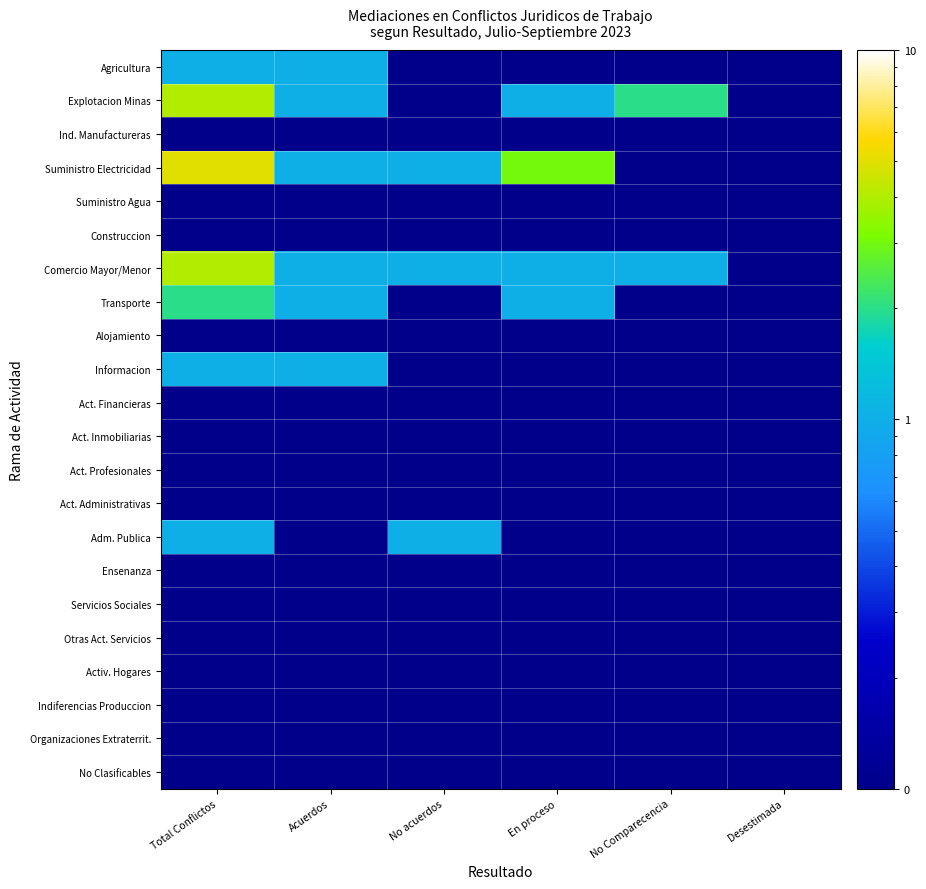

Reading right to left, list all the values displayed in this chart.

Agricultura: Desestimada=0.1	No Comparecencia=0.1	En proceso=0.1	No acuerdos=0.1	Acuerdos=1.0	Total Conflictos=1.0
Explotacion Minas: Desestimada=0.1	No Comparecencia=2.0	En proceso=1.0	No acuerdos=0.1	Acuerdos=1.0	Total Conflictos=4.0
Ind. Manufactureras: Desestimada=0.1	No Comparecencia=0.1	En proceso=0.1	No acuerdos=0.1	Acuerdos=0.1	Total Conflictos=0.1
Suministro Electricidad: Desestimada=0.1	No Comparecencia=0.1	En proceso=3.0	No acuerdos=1.0	Acuerdos=1.0	Total Conflictos=5.0
Suministro Agua: Desestimada=0.1	No Comparecencia=0.1	En proceso=0.1	No acuerdos=0.1	Acuerdos=0.1	Total Conflictos=0.1
Construccion: Desestimada=0.1	No Comparecencia=0.1	En proceso=0.1	No acuerdos=0.1	Acuerdos=0.1	Total Conflictos=0.1
Comercio Mayor/Menor: Desestimada=0.1	No Comparecencia=1.0	En proceso=1.0	No acuerdos=1.0	Acuerdos=1.0	Total Conflictos=4.0
Transporte: Desestimada=0.1	No Comparecencia=0.1	En proceso=1.0	No acuerdos=0.1	Acuerdos=1.0	Total Conflictos=2.0
Alojamiento: Desestimada=0.1	No Comparecencia=0.1	En proceso=0.1	No acuerdos=0.1	Acuerdos=0.1	Total Conflictos=0.1
Informacion: Desestimada=0.1	No Comparecencia=0.1	En proceso=0.1	No acuerdos=0.1	Acuerdos=1.0	Total Conflictos=1.0
Act. Financieras: Desestimada=0.1	No Comparecencia=0.1	En proceso=0.1	No acuerdos=0.1	Acuerdos=0.1	Total Conflictos=0.1
Act. Inmobiliarias: Desestimada=0.1	No Comparecencia=0.1	En proceso=0.1	No acuerdos=0.1	Acuerdos=0.1	Total Conflictos=0.1
Act. Profesionales: Desestimada=0.1	No Comparecencia=0.1	En proceso=0.1	No acuerdos=0.1	Acuerdos=0.1	Total Conflictos=0.1
Act. Administrativas: Desestimada=0.1	No Comparecencia=0.1	En proceso=0.1	No acuerdos=0.1	Acuerdos=0.1	Total Conflictos=0.1
Adm. Publica: Desestimada=0.1	No Comparecencia=0.1	En proceso=0.1	No acuerdos=1.0	Acuerdos=0.1	Total Conflictos=1.0
Ensenanza: Desestimada=0.1	No Comparecencia=0.1	En proceso=0.1	No acuerdos=0.1	Acuerdos=0.1	Total Conflictos=0.1
Servicios Sociales: Desestimada=0.1	No Comparecencia=0.1	En proceso=0.1	No acuerdos=0.1	Acuerdos=0.1	Total Conflictos=0.1
Otras Act. Servicios: Desestimada=0.1	No Comparecencia=0.1	En proceso=0.1	No acuerdos=0.1	Acuerdos=0.1	Total Conflictos=0.1
Activ. Hogares: Desestimada=0.1	No Comparecencia=0.1	En proceso=0.1	No acuerdos=0.1	Acuerdos=0.1	Total Conflictos=0.1
Indiferencias Produccion: Desestimada=0.1	No Comparecencia=0.1	En proceso=0.1	No acuerdos=0.1	Acuerdos=0.1	Total Conflictos=0.1
Organizaciones Extraterrit.: Desestimada=0.1	No Comparecencia=0.1	En proceso=0.1	No acuerdos=0.1	Acuerdos=0.1	Total Conflictos=0.1
No Clasificables: Desestimada=0.1	No Comparecencia=0.1	En proceso=0.1	No acuerdos=0.1	Acuerdos=0.1	Total Conflictos=0.1